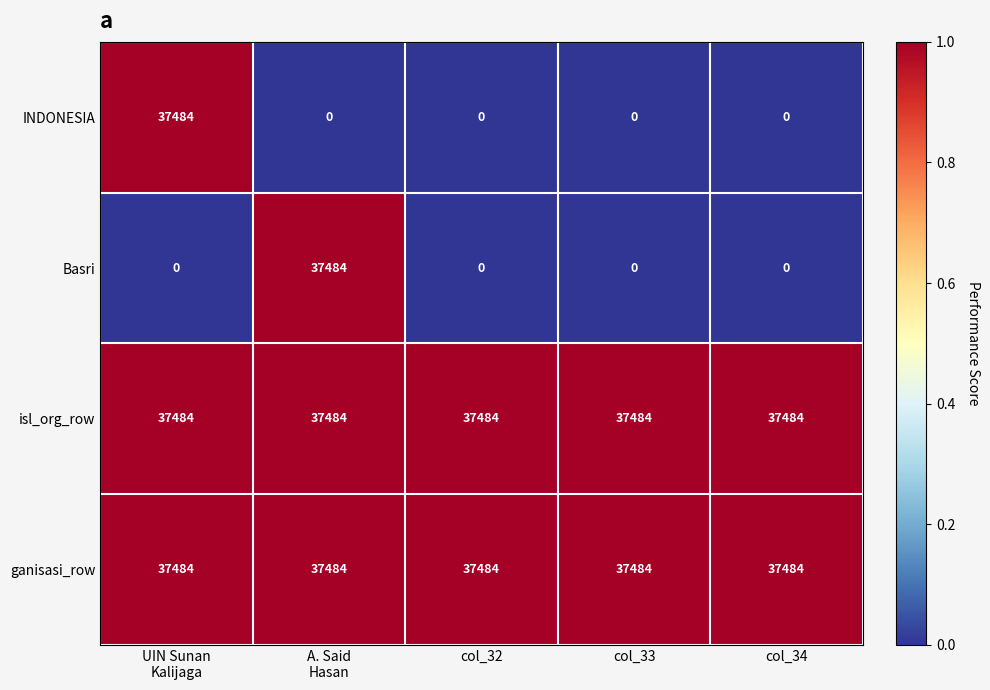

At how many categories does at least one series exceed 11625?

5